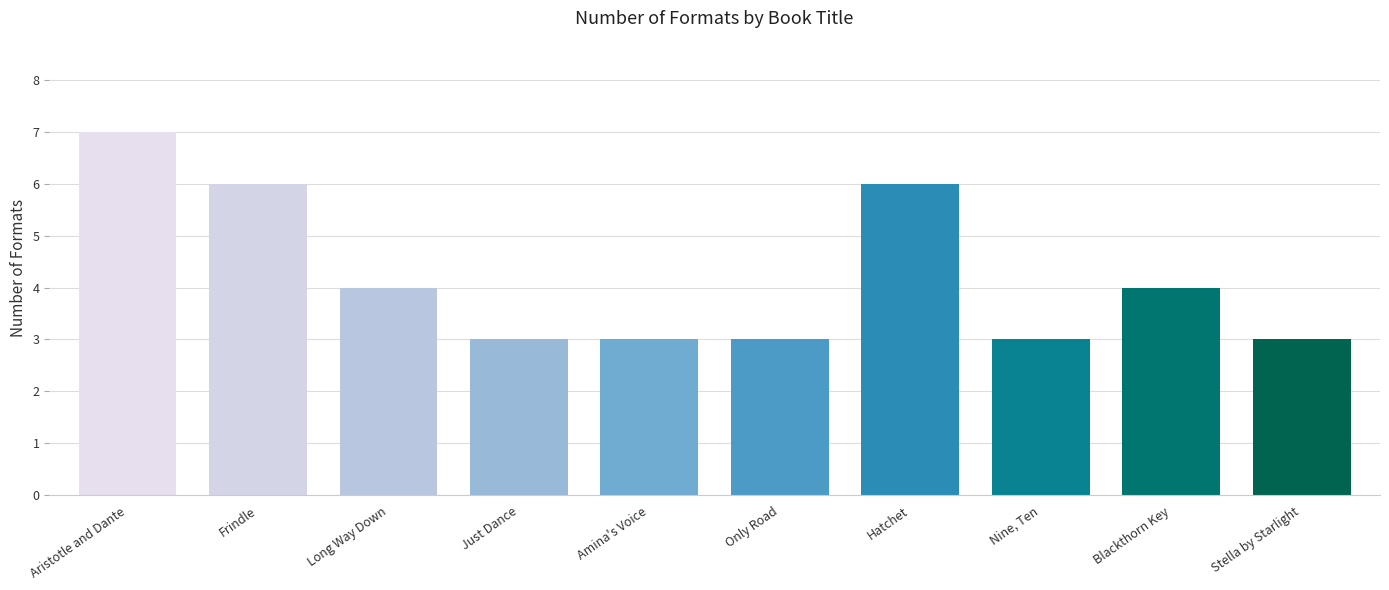

How many series are shown in this chart?

1